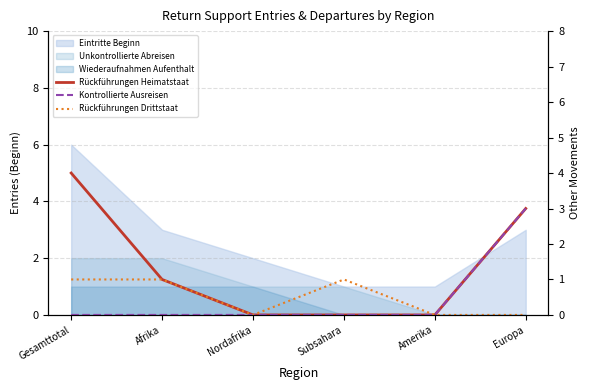

How many positive values does the Rückführungen Drittstaat series have?

3